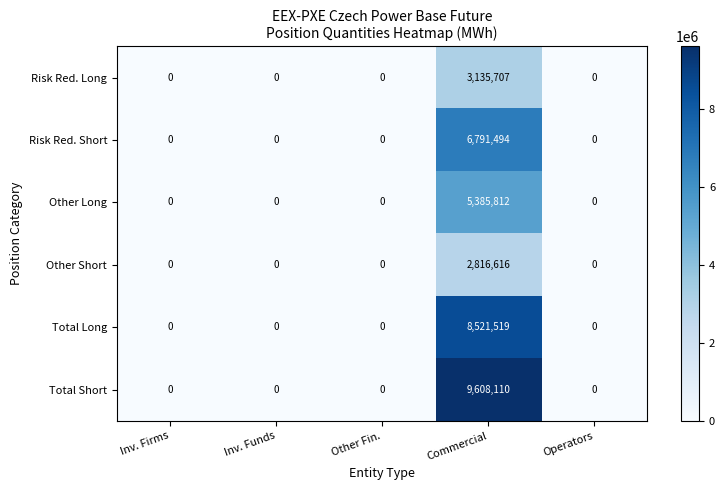

How many categories are shown in the chart?

5